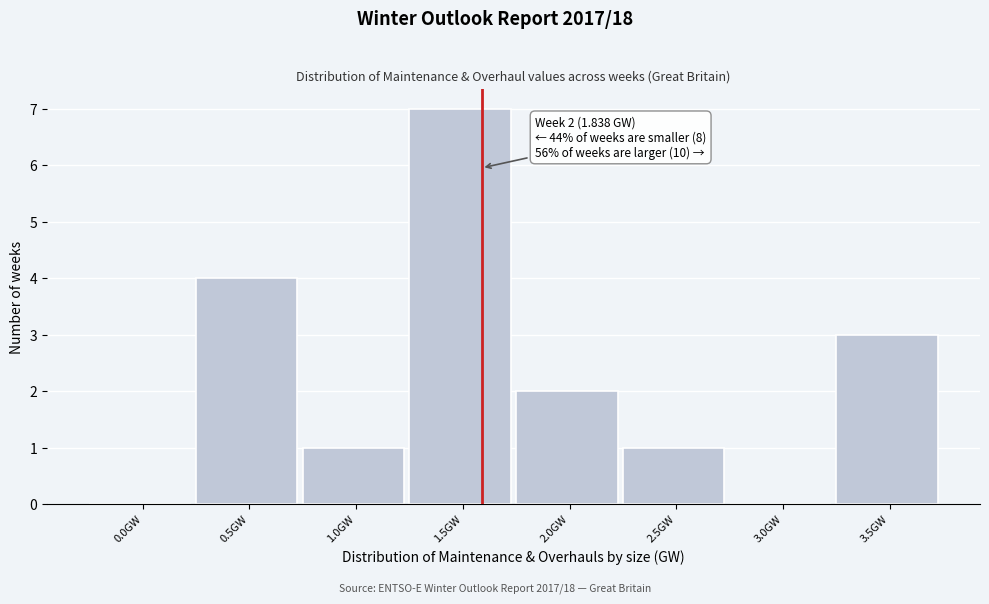

Reading right to left, transcribe all the data shown in this chart.

3.5GW=3	3.0GW=0	2.5GW=1	2.0GW=2	1.5GW=7	1.0GW=1	0.5GW=4	0.0GW=0